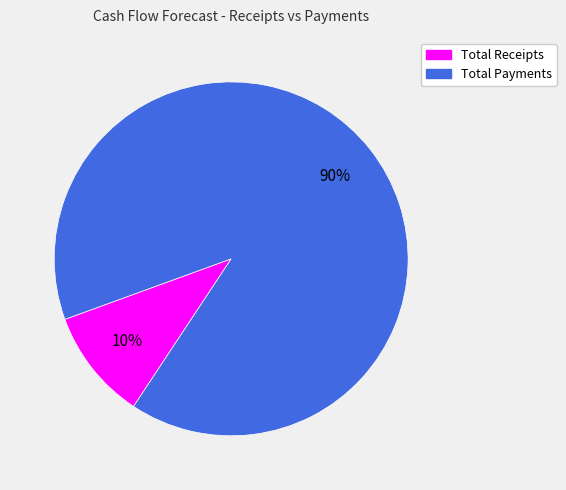

True or false: Total Payments accounts for 80% of the total.

False